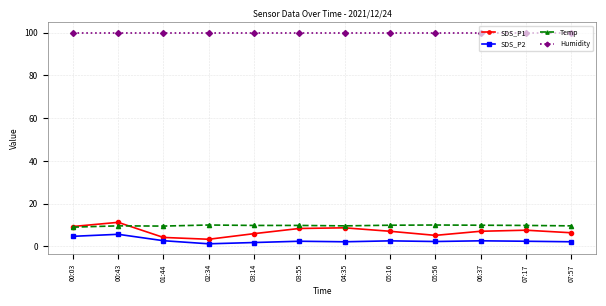

What is the label of the 11th point from the left?

07:17